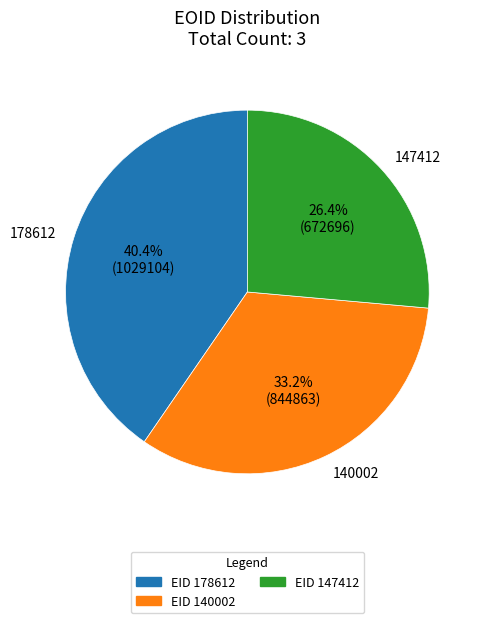

What percentage is the 147412 slice, to the nearest percent?

26%